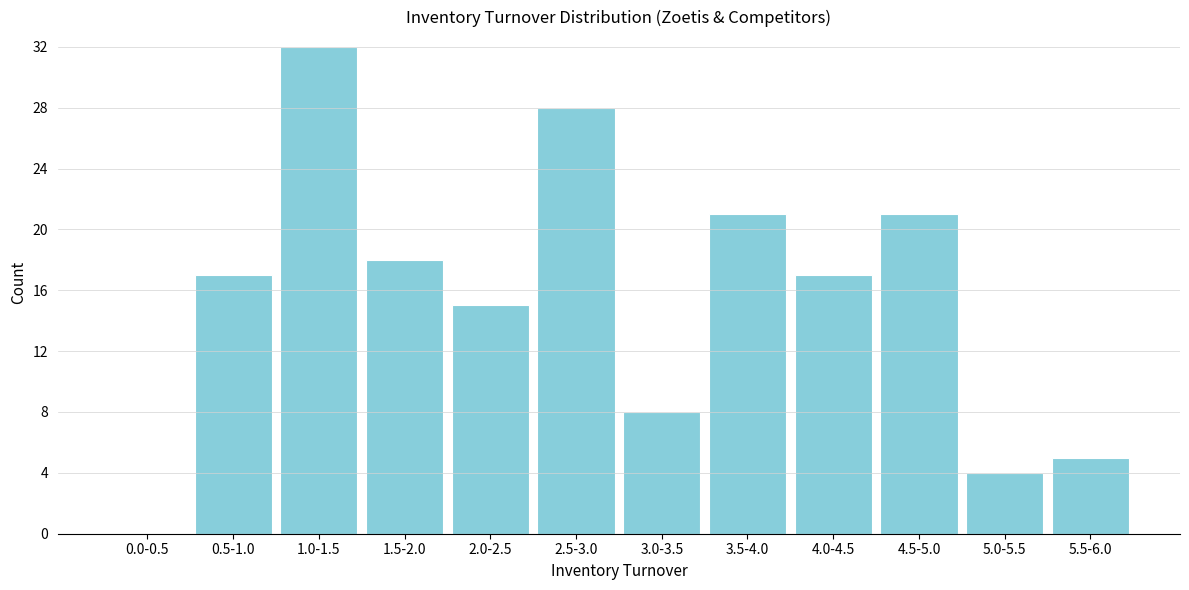

Reading left to right, extract all data points from this chart.

0.0-0.5=0	0.5-1.0=17	1.0-1.5=32	1.5-2.0=18	2.0-2.5=15	2.5-3.0=28	3.0-3.5=8	3.5-4.0=21	4.0-4.5=17	4.5-5.0=21	5.0-5.5=4	5.5-6.0=5